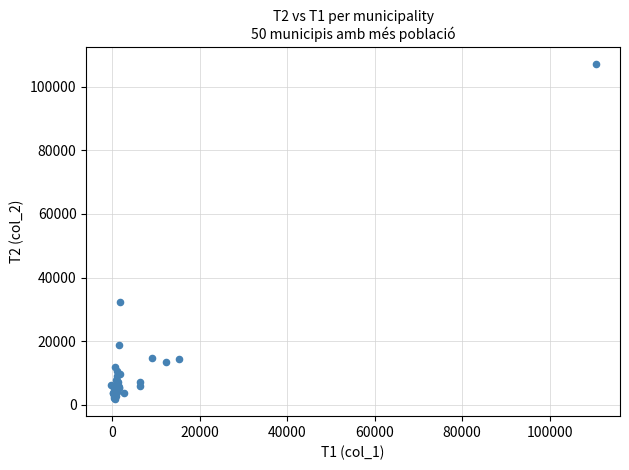

What Y value in the scatter plot is closest to 54388?

32266